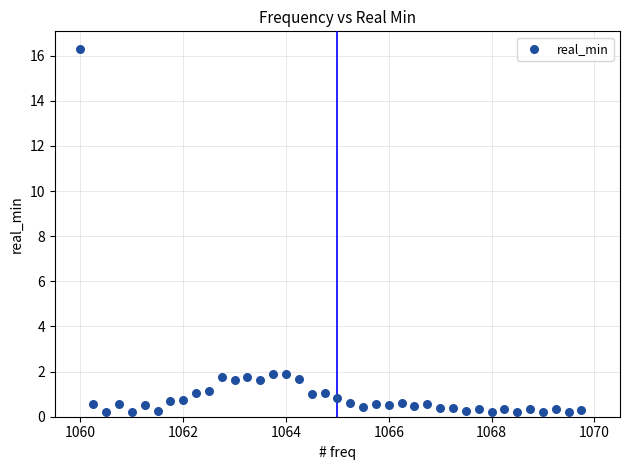

What is the range of X values (max minus min)?

9.8